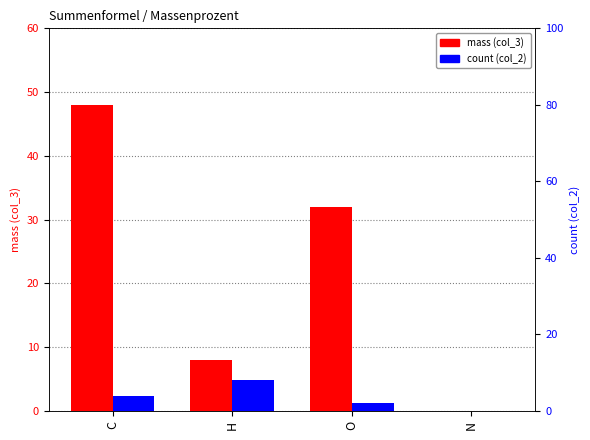

What are all the series names shown in the legend?

mass (col_3), count (col_2)